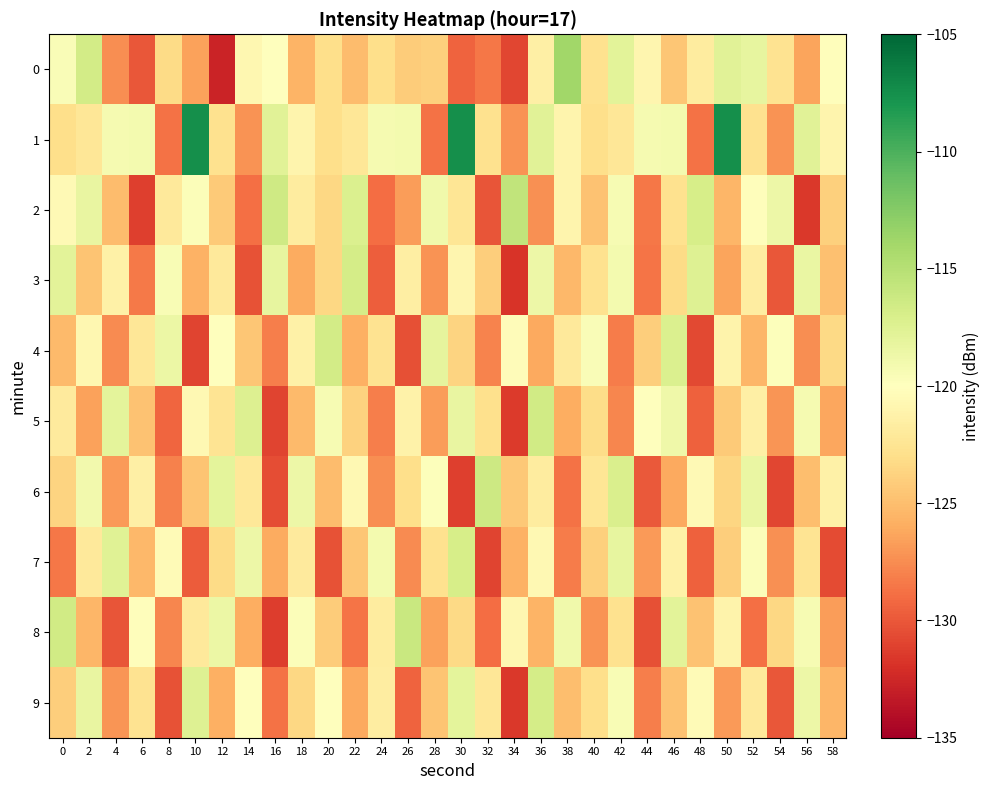

What is the smallest value displayed?

-132.7